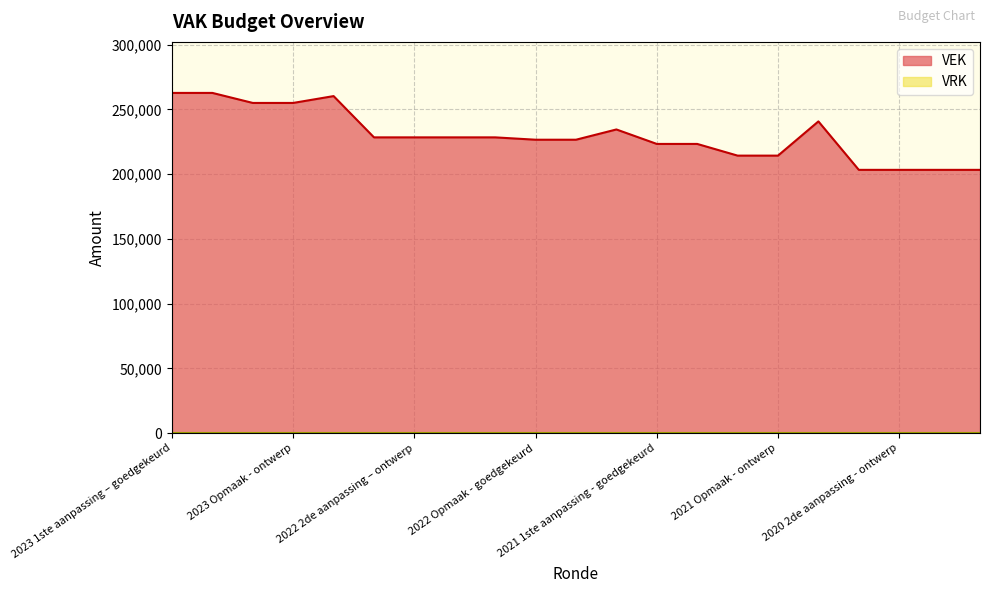

List the labels in order of value, largest first.

2023 1ste aanpassing – goedgekeurd, 2023 1ste aanpassing – ontwerp, 2022 uitvoering, 2023 Opmaak – goedgekeurd, 2023 Opmaak - ontwerp, 2020 uitvoering, 2021 uitvoering, 2022 2de aanpassing – goedgekeurd, 2022 2de aanpassing – ontwerp, 2022 1ste aanpassing – goedgekeurd, 2022 1ste aanpassing – ontwerp, 2022 Opmaak - goedgekeurd, 2022 Opmaak - ontwerp, 2021 1ste aanpassing - goedgekeurd, 2021 1ste aanpassing – ontwerp, 2021 Opmaak - goedgekeurd, 2021 Opmaak - ontwerp, 2020 2de aanpassing - goedgekeurd, 2020 2de aanpassing - ontwerp, 2020 1ste aanpassing - goedgekeurd, 2020 1ste aanpassing – ontwerp